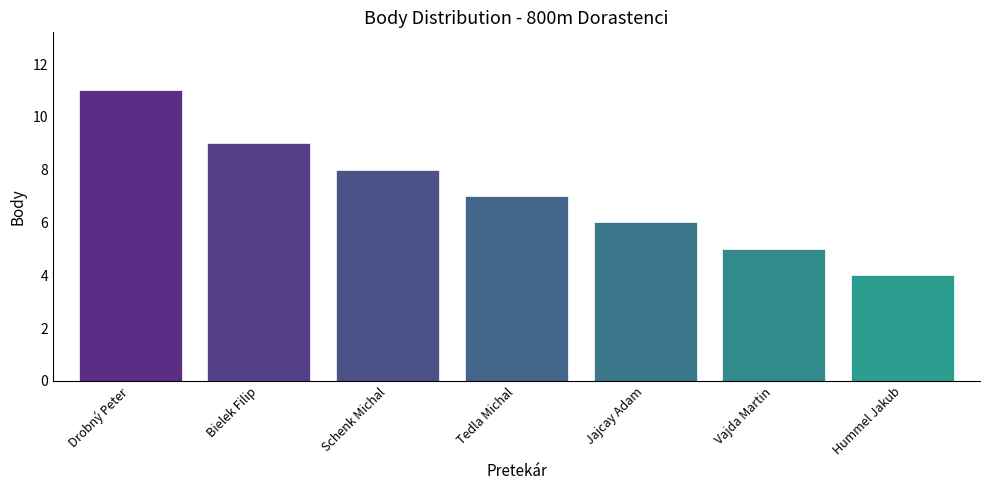

What is the maximum value shown in the chart?

11